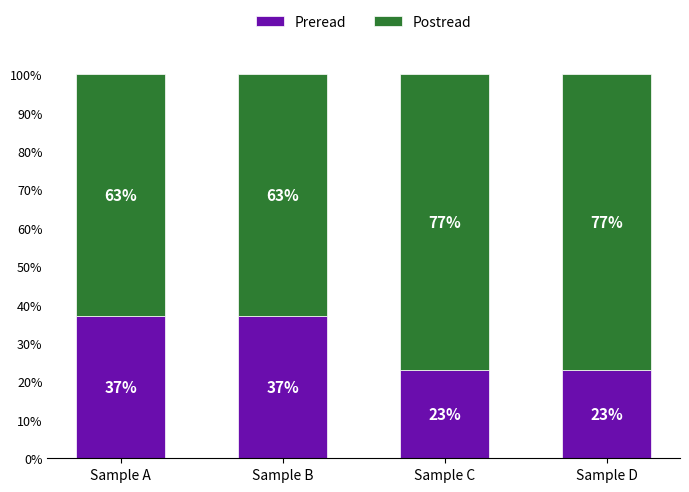

What is the difference between the maximum and second lowest values in the Preread series?

14